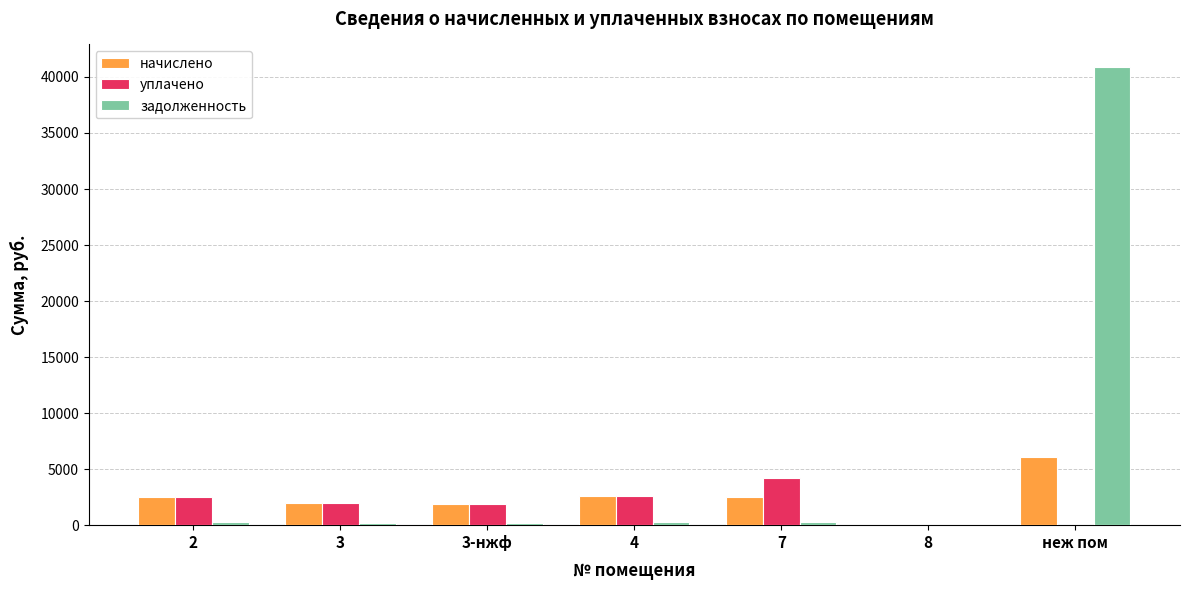

What are all the series names shown in the legend?

начислено, уплачено, задолженность